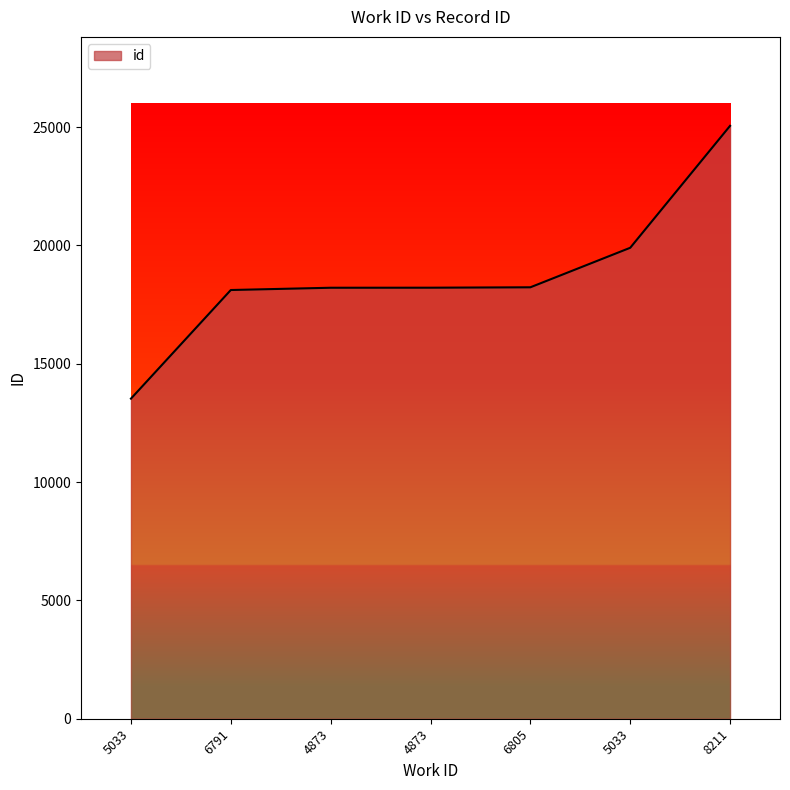

At which category does the chart reach its minimum across all series?

5033